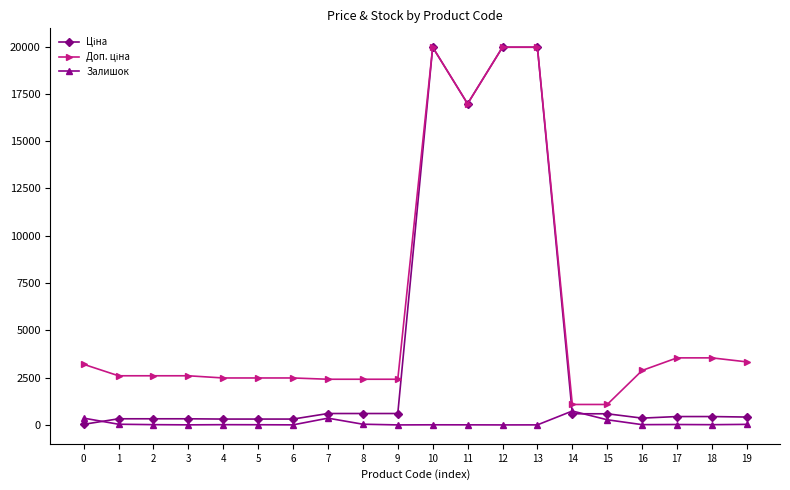

What is the difference between the highest and lowest values at 8?

2376.8